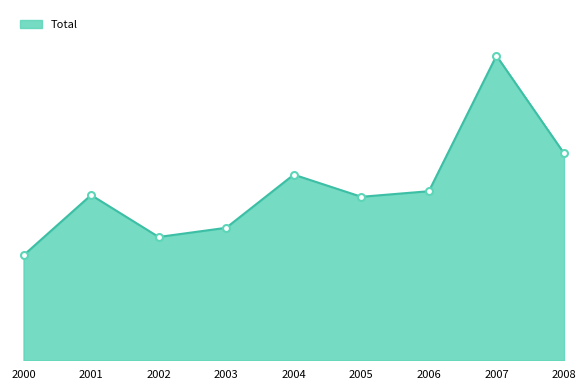

Reading right to left, list all the values displayed in this chart.

2008=470506	2007=692369	2006=384316	2005=371637	2004=421969	2003=301155	2002=280282	2001=375580	2000=238576